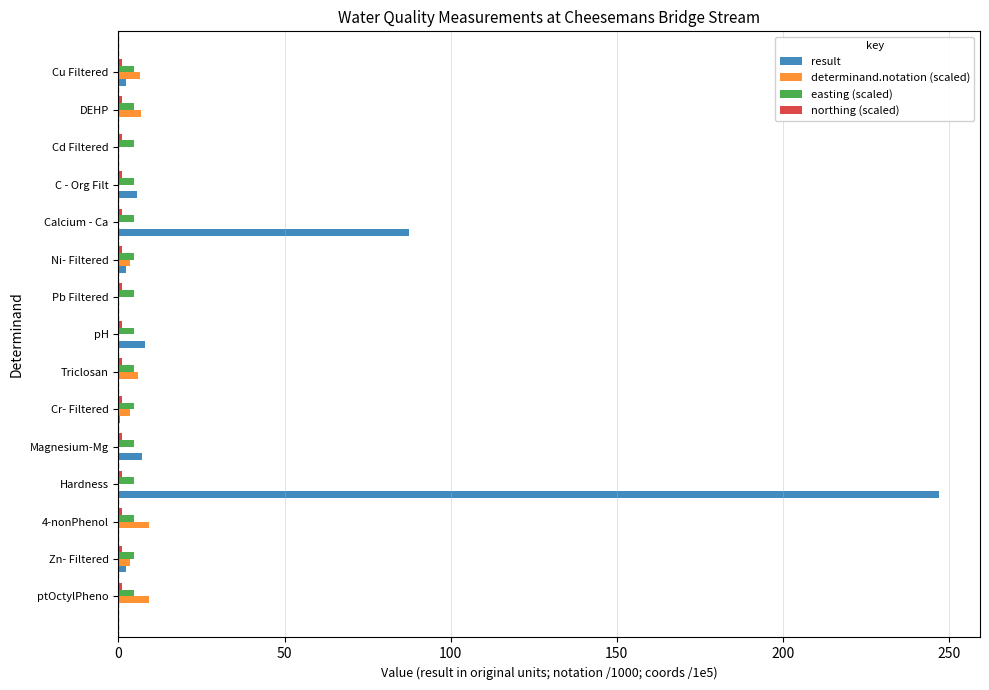

At which category does the chart reach its peak across all series?

Hardness